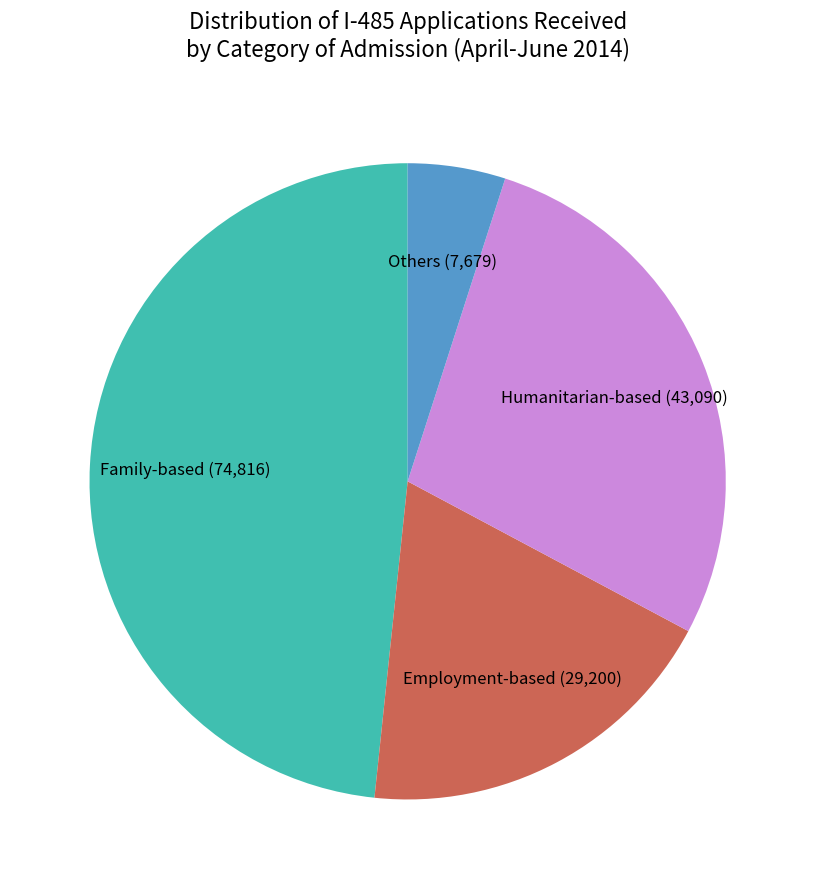

Is Humanitarian-based the majority of the pie?

No